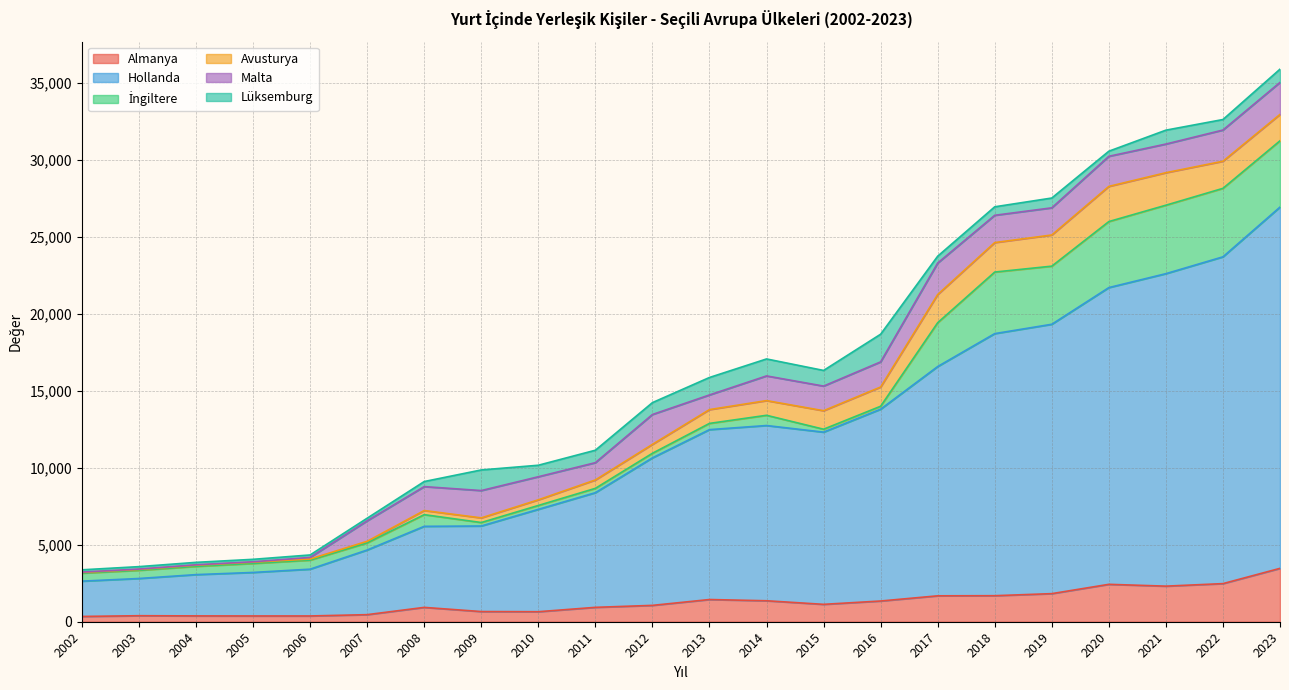

Reading left to right, transcribe all the data shown in this chart.

Almanya: 343	391	379	375	375	460	932	661	651	935	1063	1443	1363	1130	1347	1684	1692	1826	2431	2313	2477	3469
Hollanda: 2295	2419	2683	2828	3041	4201	5268	5561	6653	7452	9588	11042	11389	11192	12467	14902	17034	17507	19286	20309	21239	23480
İngiltere: 519	531	535	584	586	463	759	226	253	282	297	405	665	190	191	2849	4001	3777	4291	4450	4451	4309
Avusturya: 46	56	78	85	74	104	268	301	366	546	579	898	954	1203	1250	1831	1916	2026	2286	2112	1762	1715
Malta: 25	25	25	25	104	1331	1555	1776	1500	1123	1941	952	1605	1600	1633	2047	1773	1765	1956	1862	2028	2079
Lüksemburg: 146	159	159	159	160	170	330	1340	748	809	773	1135	1103	1017	1799	445	552	637	331	903	683	861